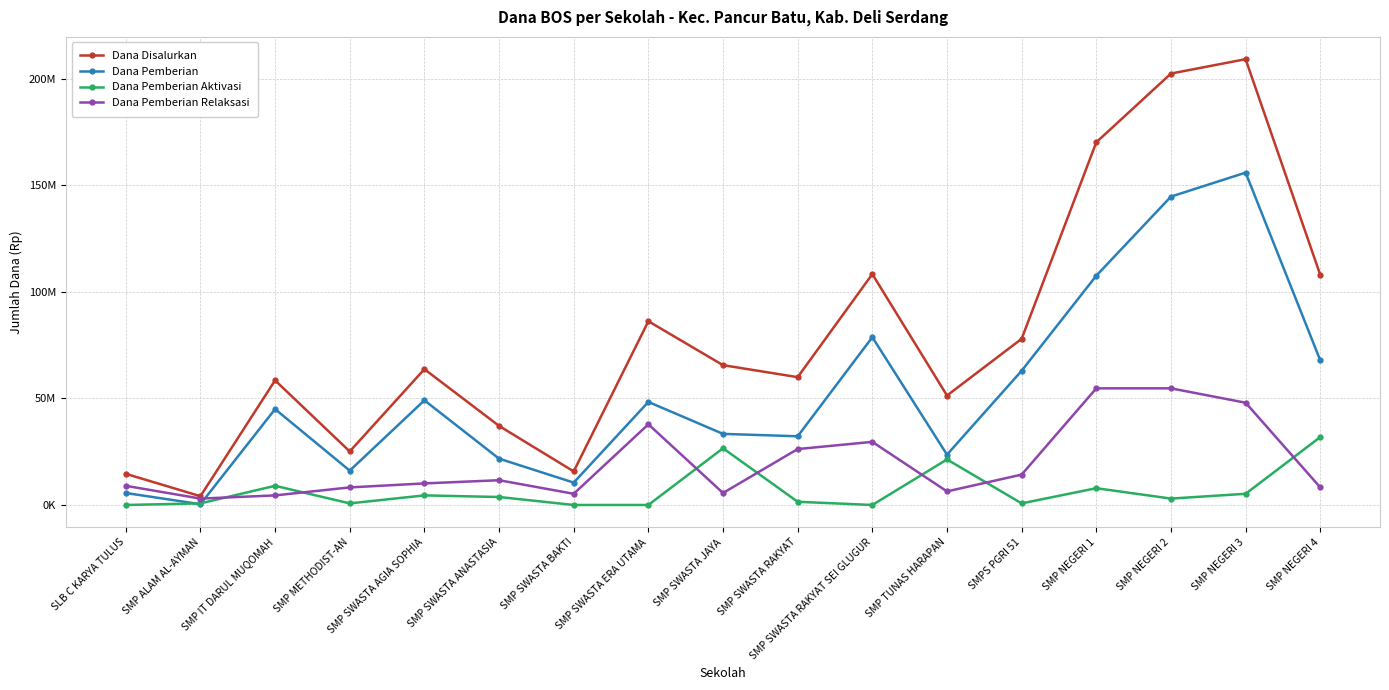

The value of Dana Disalurkan at SMP SWASTA ERA UTAMA is 124877971. True or false?

False